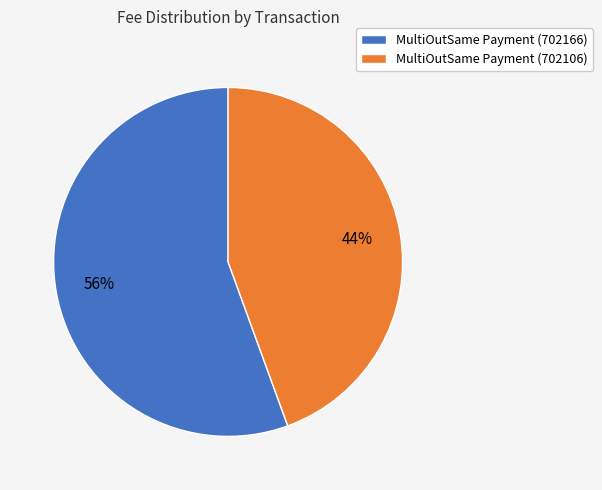

The MultiOutSame Payment (702166) slice represents 56% of the pie. True or false?

True